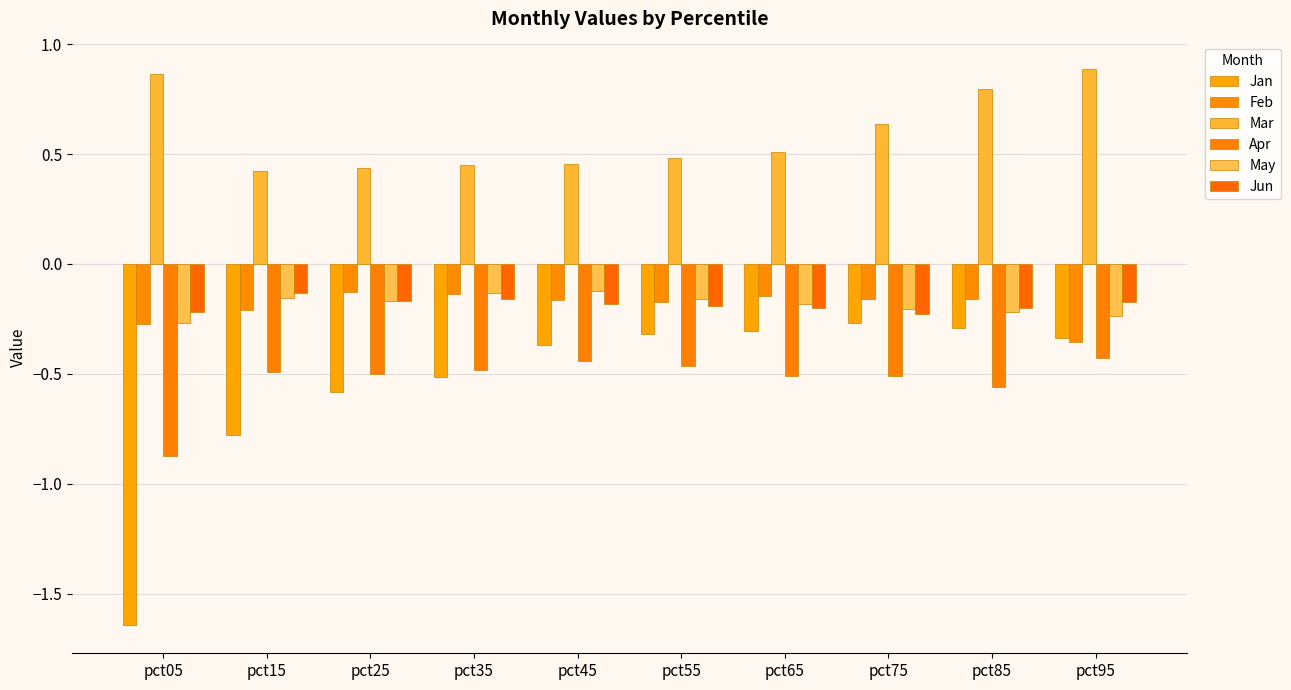

Does the chart contain any negative values?

Yes